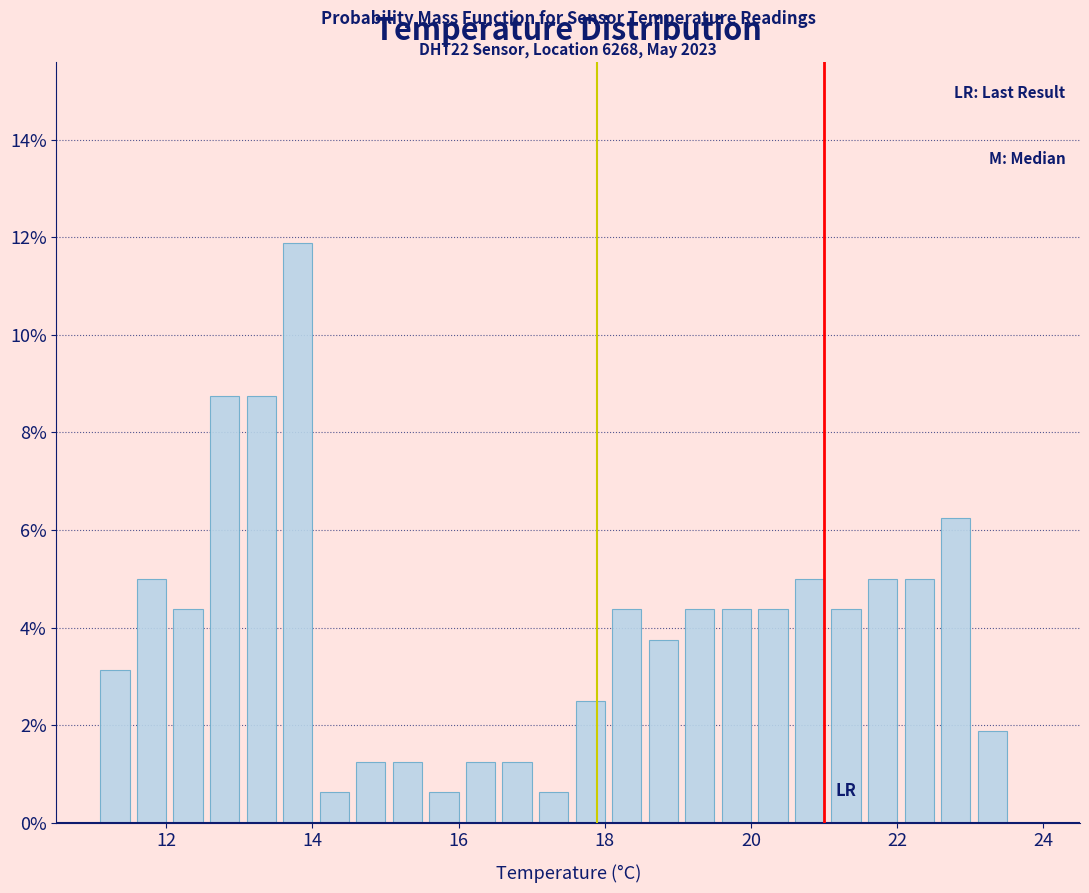

Around what value on the x-axis is the tallest bar? Give the approximate position of its centre, as read against the axis.

13.8